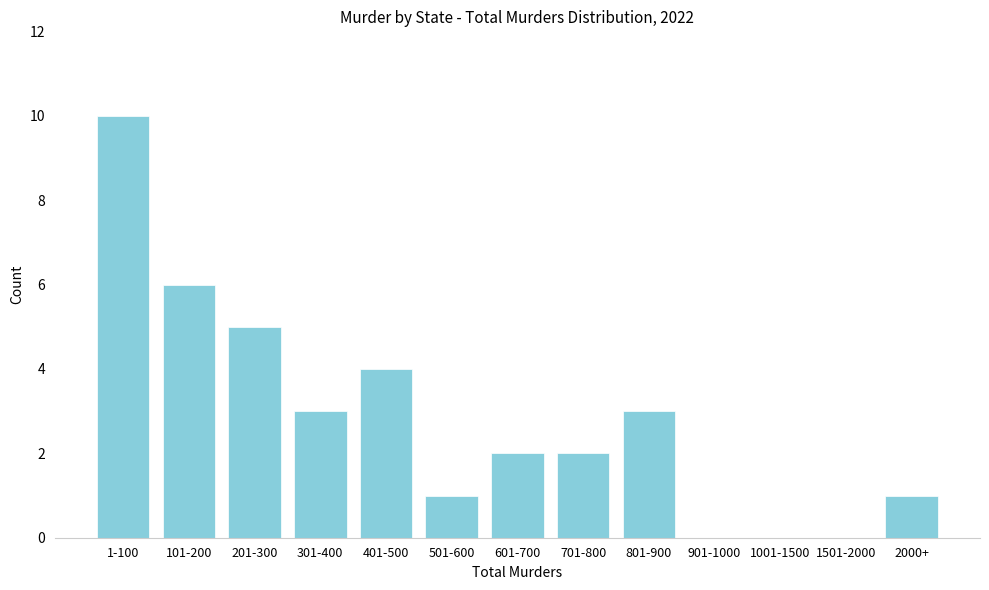

Reading right to left, list all the values displayed in this chart.

2000+=1	1501-2000=0	1001-1500=0	901-1000=0	801-900=3	701-800=2	601-700=2	501-600=1	401-500=4	301-400=3	201-300=5	101-200=6	1-100=10